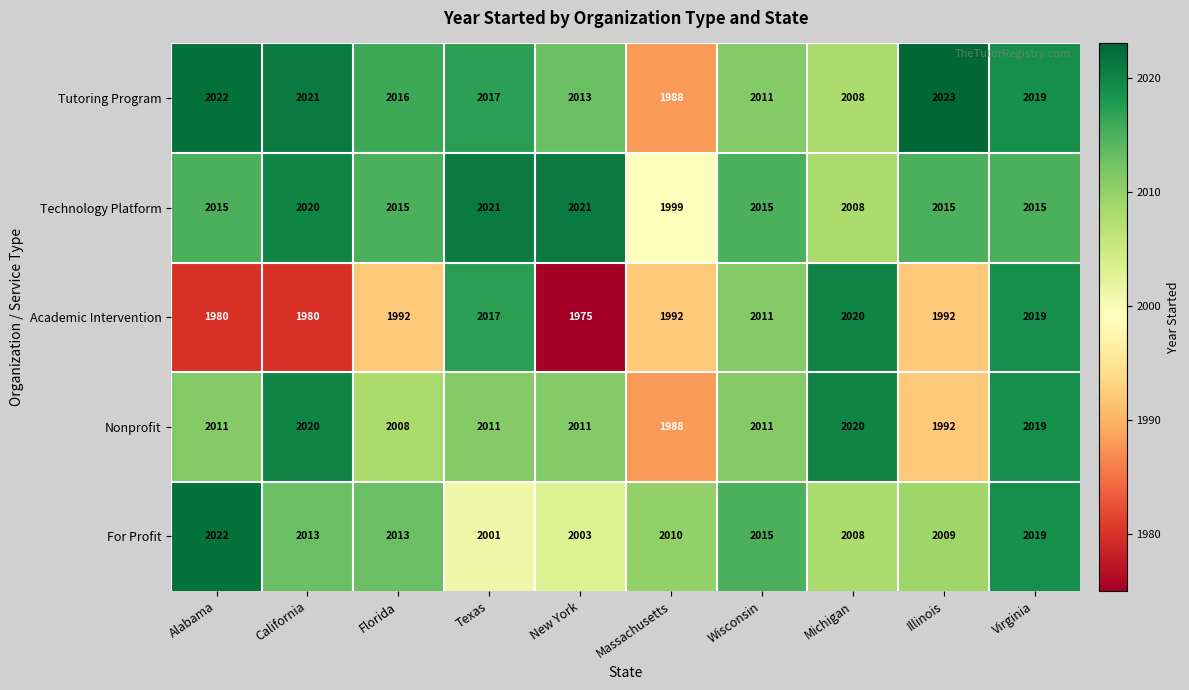

What is the difference between the highest and lowest values at Texas?

20